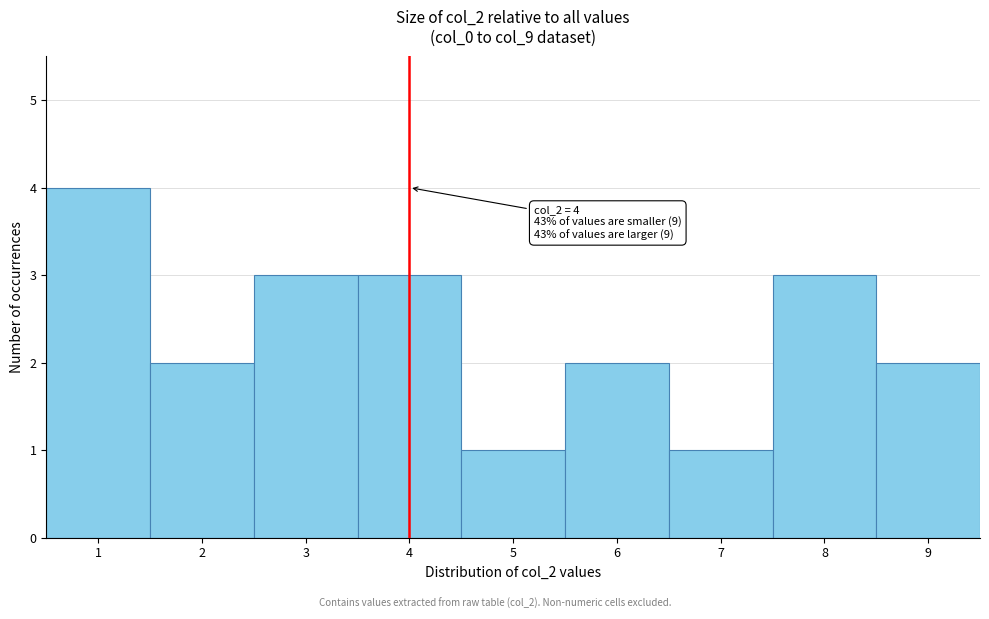

Over which range of the x-axis is the bar tallest?

0.5 to 1.5